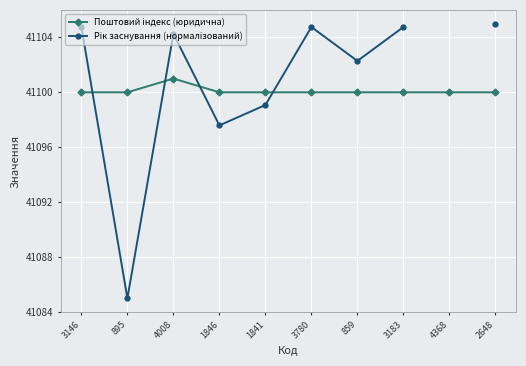

The value of Поштовий індекс (юридична) at 3183 is 41100.0. True or false?

True